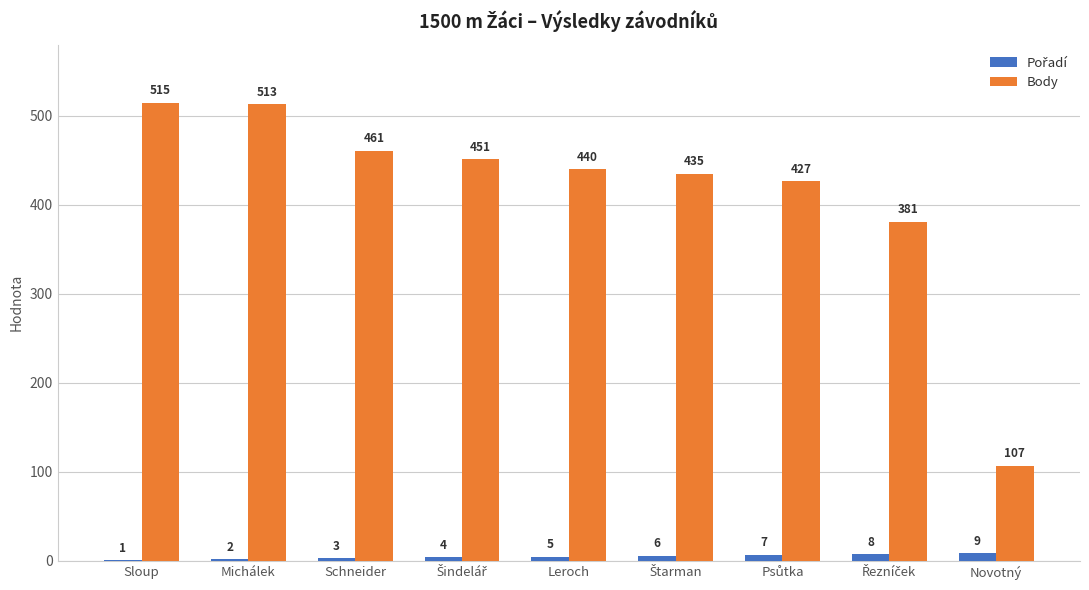

How many groups of bars are there?

9